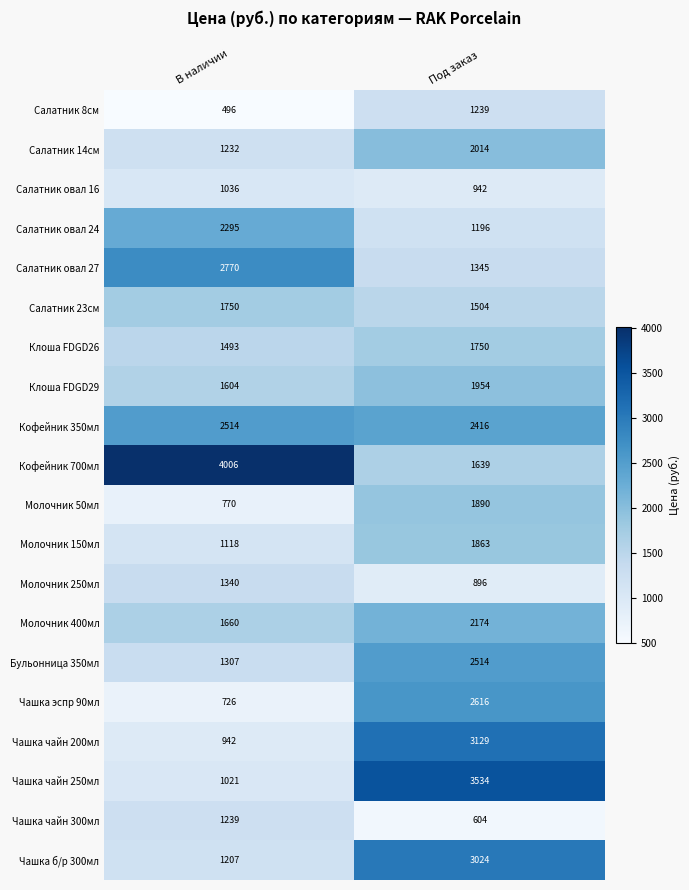

What is the lowest value of the Кофейник 700мл series?

1639